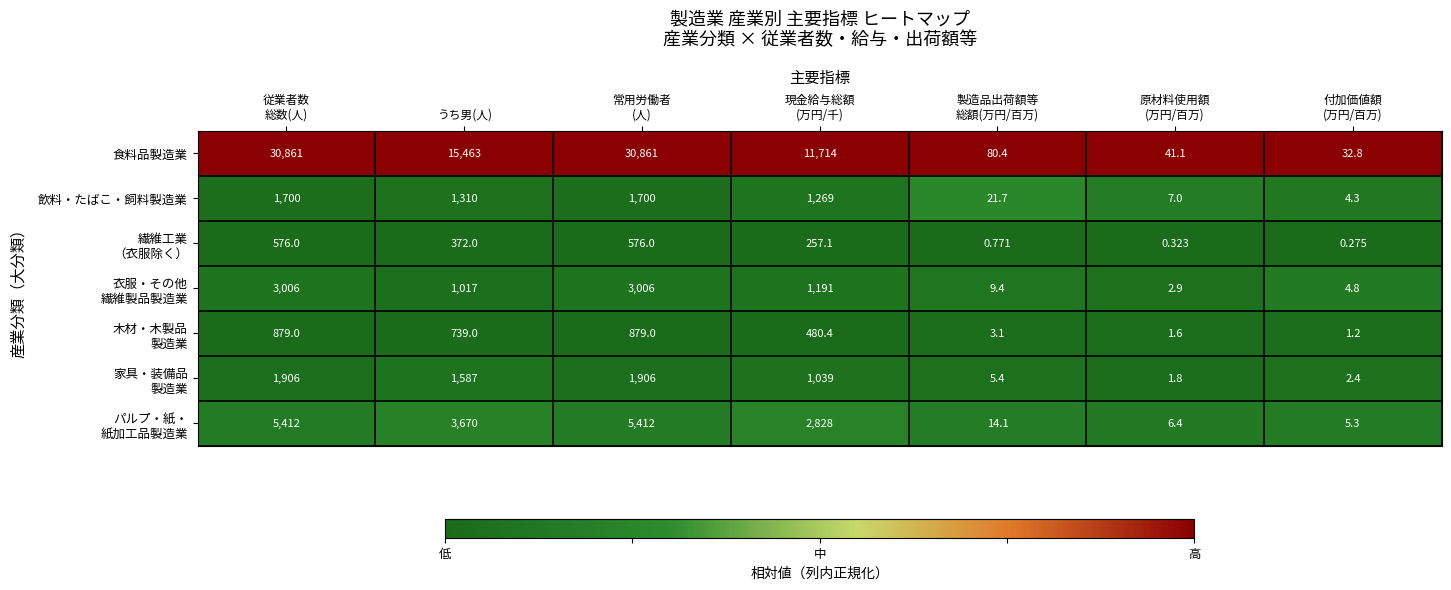

Which series has the largest total across all categories?

食料品製造業